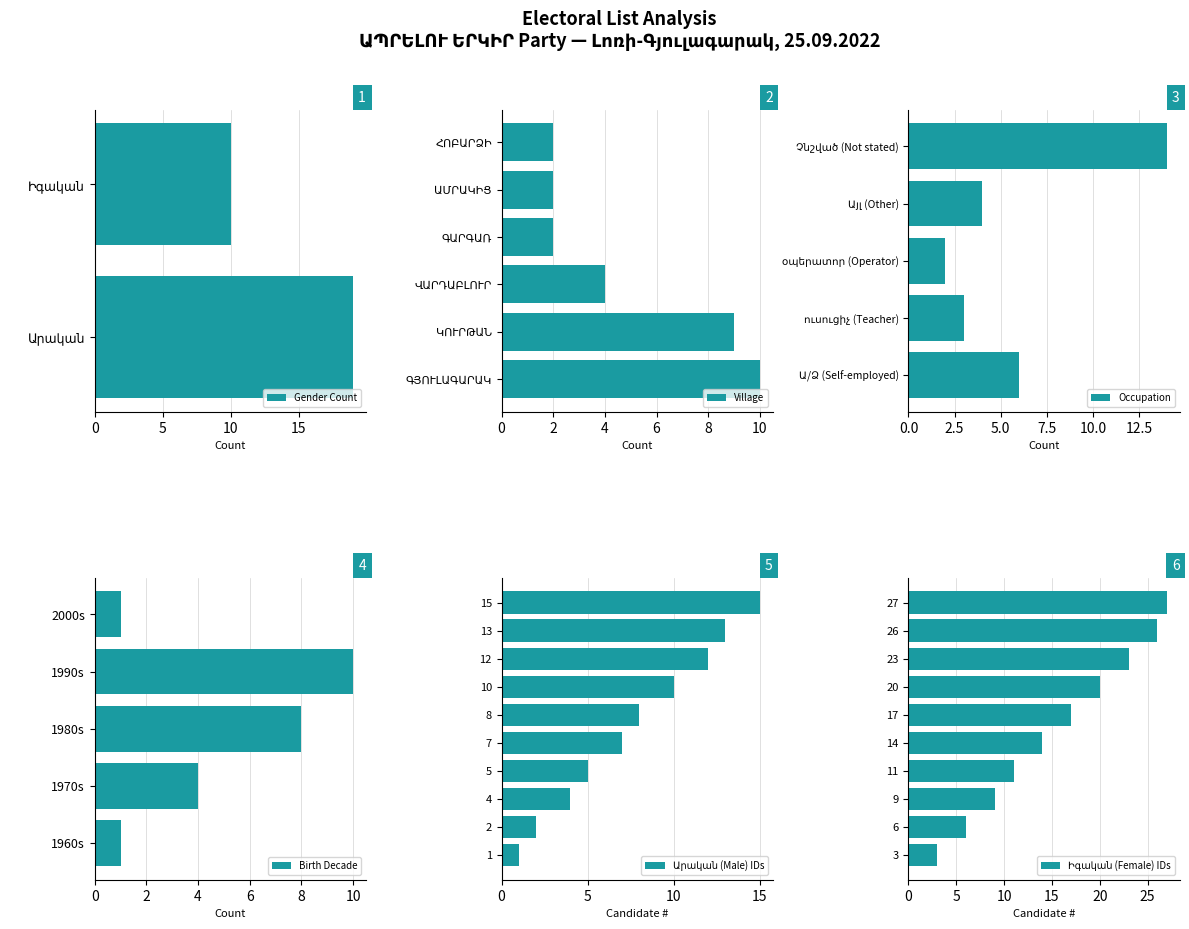

What is the difference between the maximum and minimum values?

24